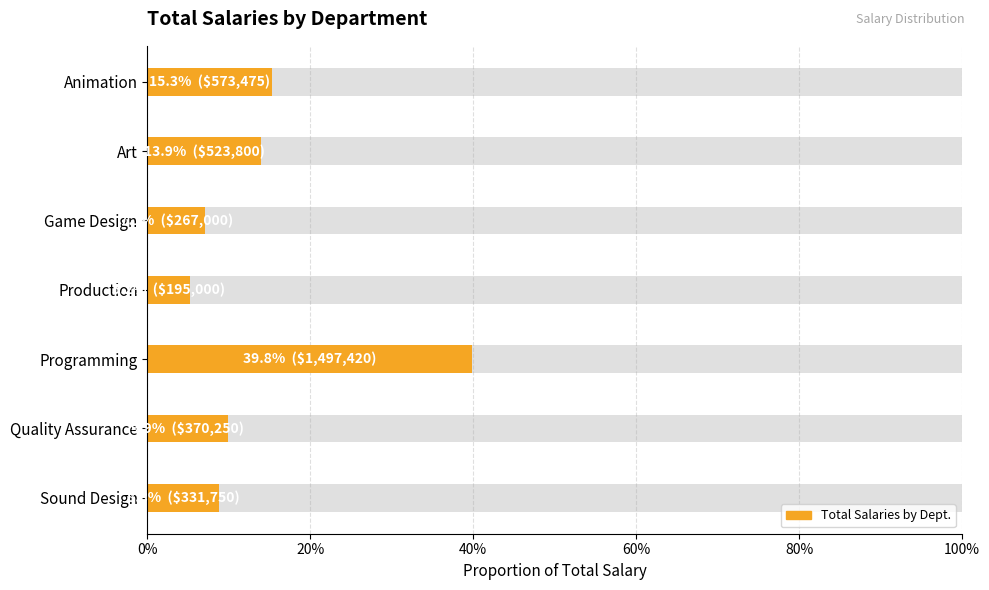

What is the average value?

0.1